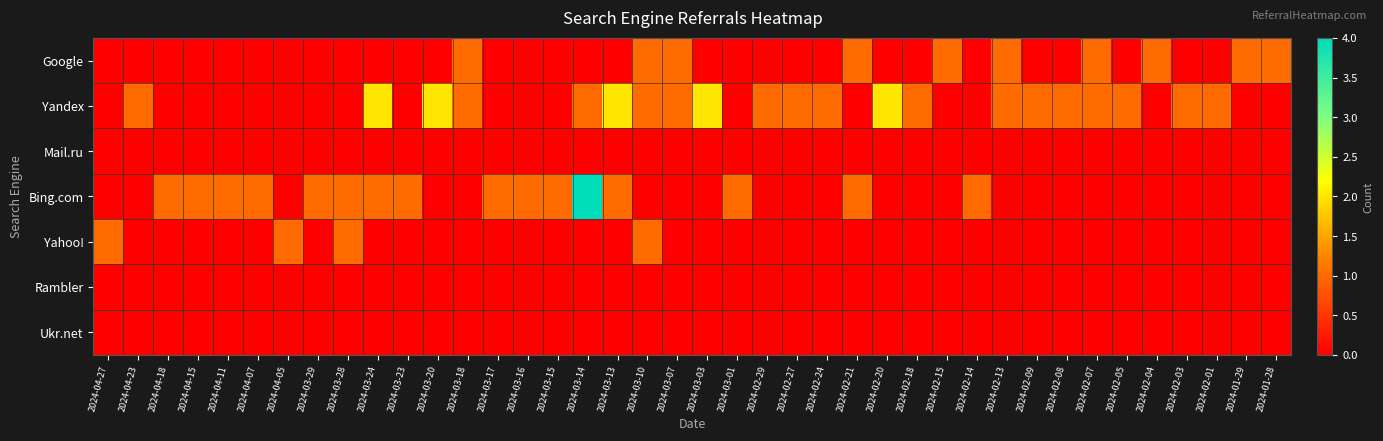

Reading left to right, extract all data points from this chart.

Google: 2024-04-27=0	2024-04-23=0	2024-04-18=0	2024-04-15=0	2024-04-11=0	2024-04-07=0	2024-04-05=0	2024-03-29=0	2024-03-28=0	2024-03-24=0	2024-03-23=0	2024-03-20=0	2024-03-18=1	2024-03-17=0	2024-03-16=0	2024-03-15=0	2024-03-14=0	2024-03-13=0	2024-03-10=1	2024-03-07=1	2024-03-03=0	2024-03-01=0	2024-02-29=0	2024-02-27=0	2024-02-24=0	2024-02-21=1	2024-02-20=0	2024-02-18=0	2024-02-15=1	2024-02-14=0	2024-02-13=1	2024-02-09=0	2024-02-08=0	2024-02-07=1	2024-02-05=0	2024-02-04=1	2024-02-03=0	2024-02-01=0	2024-01-29=1	2024-01-28=1
Yandex: 2024-04-27=0	2024-04-23=1	2024-04-18=0	2024-04-15=0	2024-04-11=0	2024-04-07=0	2024-04-05=0	2024-03-29=0	2024-03-28=0	2024-03-24=2	2024-03-23=0	2024-03-20=2	2024-03-18=1	2024-03-17=0	2024-03-16=0	2024-03-15=0	2024-03-14=1	2024-03-13=2	2024-03-10=1	2024-03-07=1	2024-03-03=2	2024-03-01=0	2024-02-29=1	2024-02-27=1	2024-02-24=1	2024-02-21=0	2024-02-20=2	2024-02-18=1	2024-02-15=0	2024-02-14=0	2024-02-13=1	2024-02-09=1	2024-02-08=1	2024-02-07=1	2024-02-05=1	2024-02-04=0	2024-02-03=1	2024-02-01=1	2024-01-29=0	2024-01-28=0
Mail.ru: 2024-04-27=0	2024-04-23=0	2024-04-18=0	2024-04-15=0	2024-04-11=0	2024-04-07=0	2024-04-05=0	2024-03-29=0	2024-03-28=0	2024-03-24=0	2024-03-23=0	2024-03-20=0	2024-03-18=0	2024-03-17=0	2024-03-16=0	2024-03-15=0	2024-03-14=0	2024-03-13=0	2024-03-10=0	2024-03-07=0	2024-03-03=0	2024-03-01=0	2024-02-29=0	2024-02-27=0	2024-02-24=0	2024-02-21=0	2024-02-20=0	2024-02-18=0	2024-02-15=0	2024-02-14=0	2024-02-13=0	2024-02-09=0	2024-02-08=0	2024-02-07=0	2024-02-05=0	2024-02-04=0	2024-02-03=0	2024-02-01=0	2024-01-29=0	2024-01-28=0
Bing.com: 2024-04-27=0	2024-04-23=0	2024-04-18=1	2024-04-15=1	2024-04-11=1	2024-04-07=1	2024-04-05=0	2024-03-29=1	2024-03-28=1	2024-03-24=1	2024-03-23=1	2024-03-20=0	2024-03-18=0	2024-03-17=1	2024-03-16=1	2024-03-15=1	2024-03-14=4	2024-03-13=1	2024-03-10=0	2024-03-07=0	2024-03-03=0	2024-03-01=1	2024-02-29=0	2024-02-27=0	2024-02-24=0	2024-02-21=1	2024-02-20=0	2024-02-18=0	2024-02-15=0	2024-02-14=1	2024-02-13=0	2024-02-09=0	2024-02-08=0	2024-02-07=0	2024-02-05=0	2024-02-04=0	2024-02-03=0	2024-02-01=0	2024-01-29=0	2024-01-28=0
Yahoo!: 2024-04-27=1	2024-04-23=0	2024-04-18=0	2024-04-15=0	2024-04-11=0	2024-04-07=0	2024-04-05=1	2024-03-29=0	2024-03-28=1	2024-03-24=0	2024-03-23=0	2024-03-20=0	2024-03-18=0	2024-03-17=0	2024-03-16=0	2024-03-15=0	2024-03-14=0	2024-03-13=0	2024-03-10=1	2024-03-07=0	2024-03-03=0	2024-03-01=0	2024-02-29=0	2024-02-27=0	2024-02-24=0	2024-02-21=0	2024-02-20=0	2024-02-18=0	2024-02-15=0	2024-02-14=0	2024-02-13=0	2024-02-09=0	2024-02-08=0	2024-02-07=0	2024-02-05=0	2024-02-04=0	2024-02-03=0	2024-02-01=0	2024-01-29=0	2024-01-28=0
Rambler: 2024-04-27=0	2024-04-23=0	2024-04-18=0	2024-04-15=0	2024-04-11=0	2024-04-07=0	2024-04-05=0	2024-03-29=0	2024-03-28=0	2024-03-24=0	2024-03-23=0	2024-03-20=0	2024-03-18=0	2024-03-17=0	2024-03-16=0	2024-03-15=0	2024-03-14=0	2024-03-13=0	2024-03-10=0	2024-03-07=0	2024-03-03=0	2024-03-01=0	2024-02-29=0	2024-02-27=0	2024-02-24=0	2024-02-21=0	2024-02-20=0	2024-02-18=0	2024-02-15=0	2024-02-14=0	2024-02-13=0	2024-02-09=0	2024-02-08=0	2024-02-07=0	2024-02-05=0	2024-02-04=0	2024-02-03=0	2024-02-01=0	2024-01-29=0	2024-01-28=0
Ukr.net: 2024-04-27=0	2024-04-23=0	2024-04-18=0	2024-04-15=0	2024-04-11=0	2024-04-07=0	2024-04-05=0	2024-03-29=0	2024-03-28=0	2024-03-24=0	2024-03-23=0	2024-03-20=0	2024-03-18=0	2024-03-17=0	2024-03-16=0	2024-03-15=0	2024-03-14=0	2024-03-13=0	2024-03-10=0	2024-03-07=0	2024-03-03=0	2024-03-01=0	2024-02-29=0	2024-02-27=0	2024-02-24=0	2024-02-21=0	2024-02-20=0	2024-02-18=0	2024-02-15=0	2024-02-14=0	2024-02-13=0	2024-02-09=0	2024-02-08=0	2024-02-07=0	2024-02-05=0	2024-02-04=0	2024-02-03=0	2024-02-01=0	2024-01-29=0	2024-01-28=0